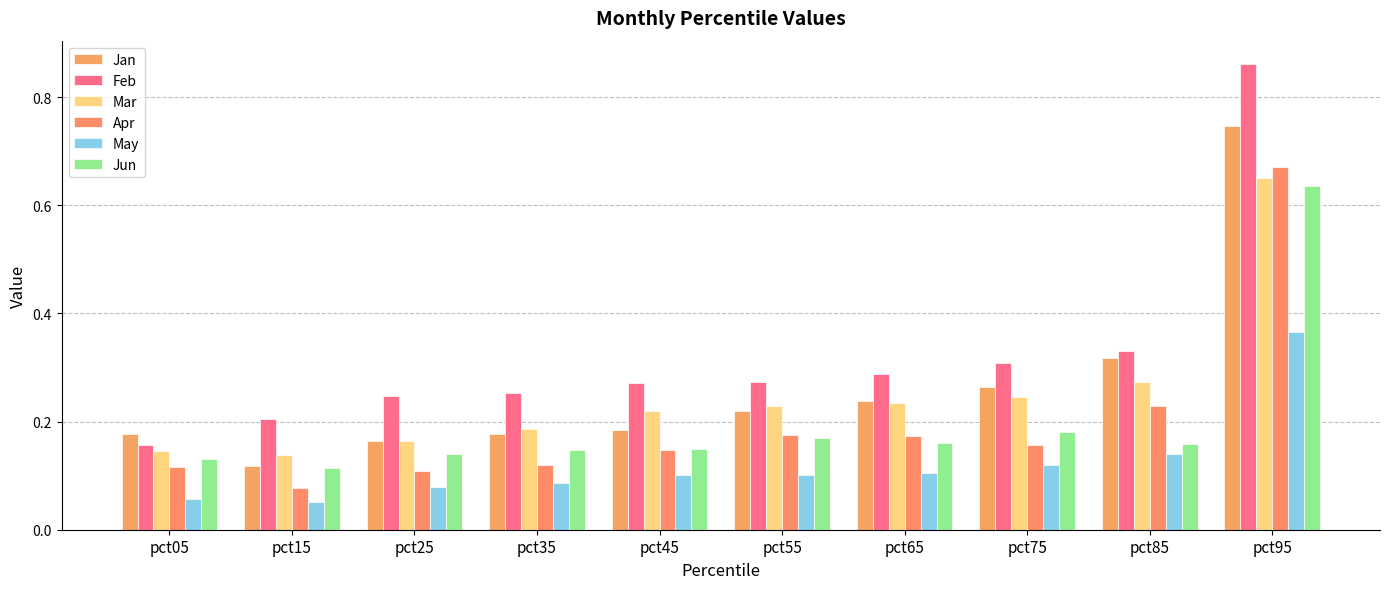

Reading left to right, extract all data points from this chart.

Jan: 0.2	0.1	0.2	0.2	0.2	0.2	0.2	0.3	0.3	0.7
Feb: 0.2	0.2	0.2	0.3	0.3	0.3	0.3	0.3	0.3	0.9
Mar: 0.1	0.1	0.2	0.2	0.2	0.2	0.2	0.2	0.3	0.6
Apr: 0.1	0.1	0.1	0.1	0.1	0.2	0.2	0.2	0.2	0.7
May: 0.1	0.1	0.1	0.1	0.1	0.1	0.1	0.1	0.1	0.4
Jun: 0.1	0.1	0.1	0.1	0.1	0.2	0.2	0.2	0.2	0.6